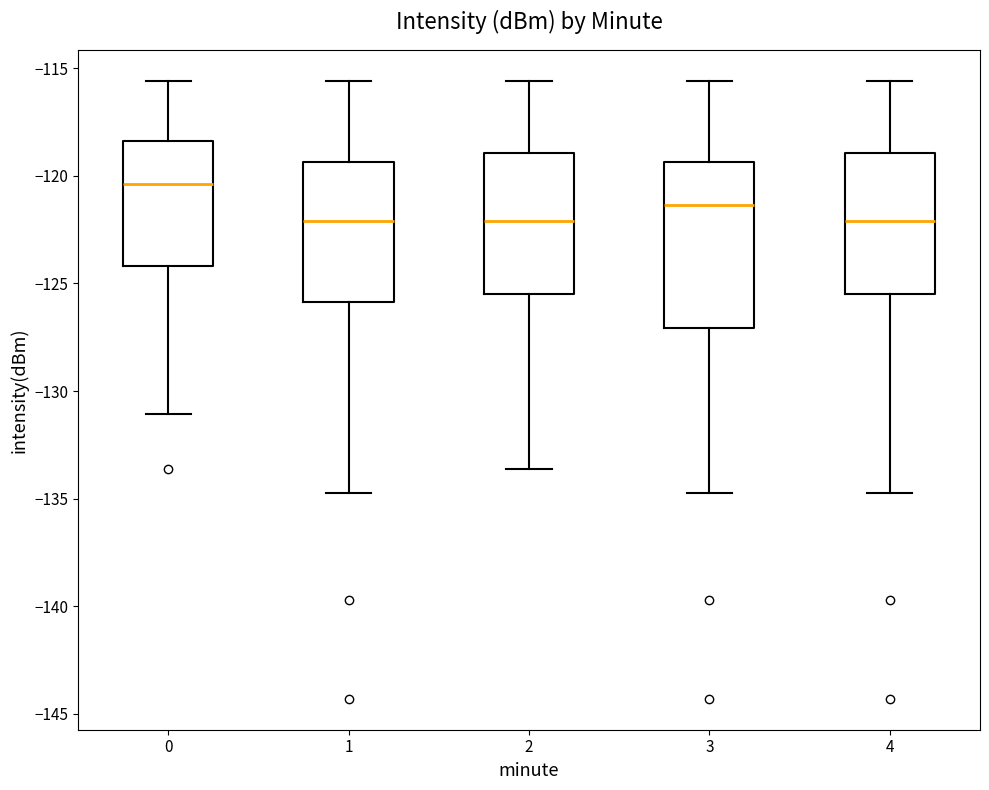

Reading left to right, read every box against the y-axis: the position of its median line, the range the box covers, and the ends of its whiskers. The values are not printed on the chart, so give them approximately, as read against the axis.

0: median -120.5, box -124.0 to -118.5, whiskers -131.0 to -115.5
1: median -122.0, box -126.0 to -119.5, whiskers -135.0 to -115.5
2: median -122.0, box -125.5 to -119.0, whiskers -133.5 to -115.5
3: median -121.5, box -127.0 to -119.5, whiskers -135.0 to -115.5
4: median -122.0, box -125.5 to -119.0, whiskers -135.0 to -115.5